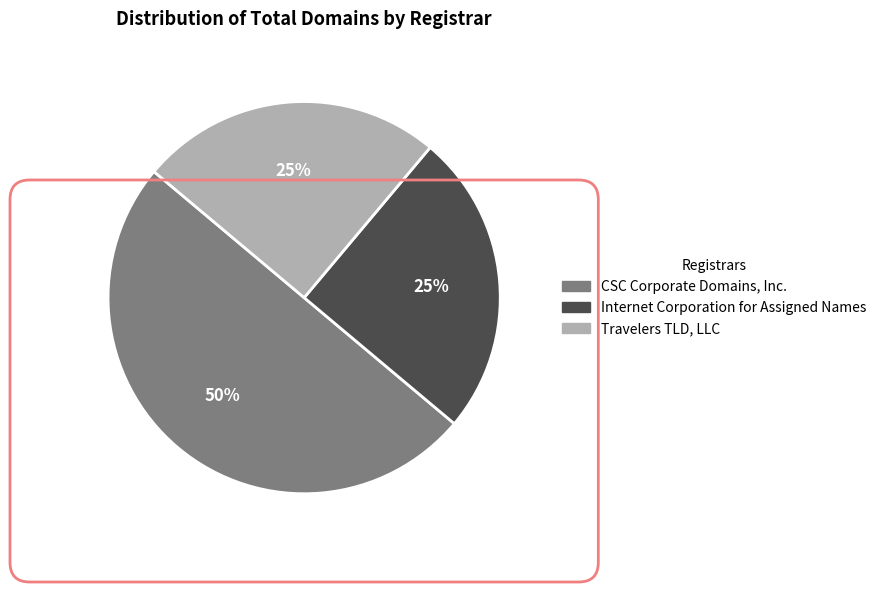

Which category has the biggest portion of the pie?

CSC Corporate Domains, Inc.